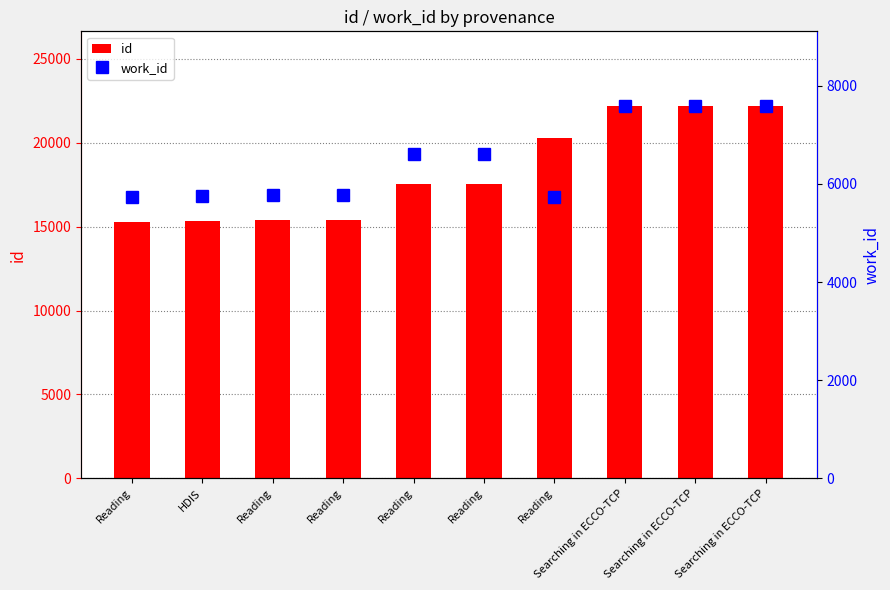

What is the total value across all series at Reading?

20994